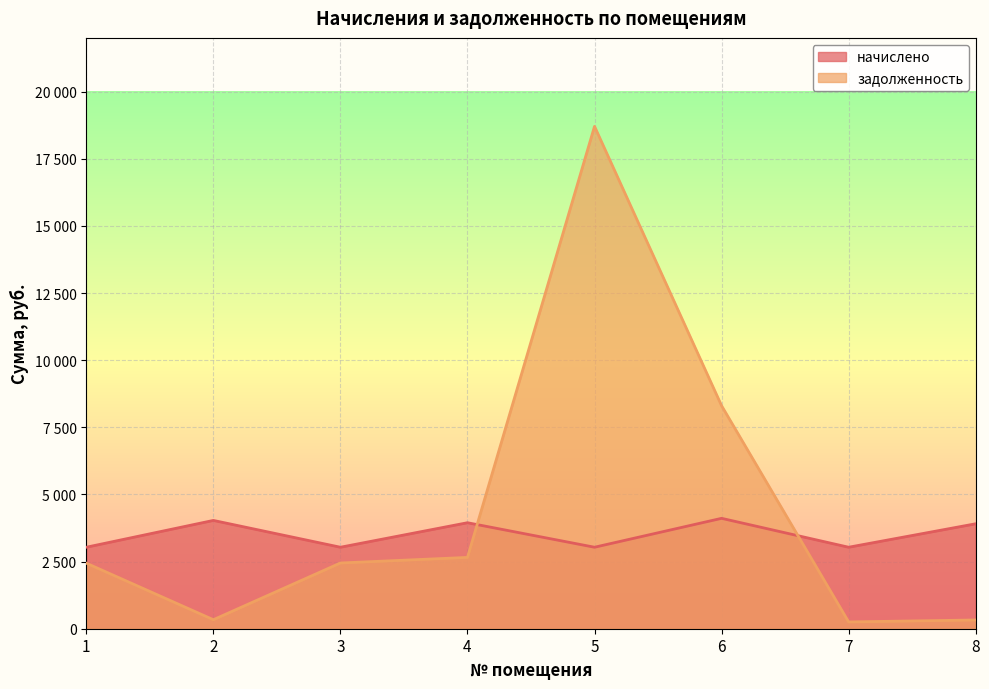

What is the value of the начислено point at the 4th from the left?

3946.8